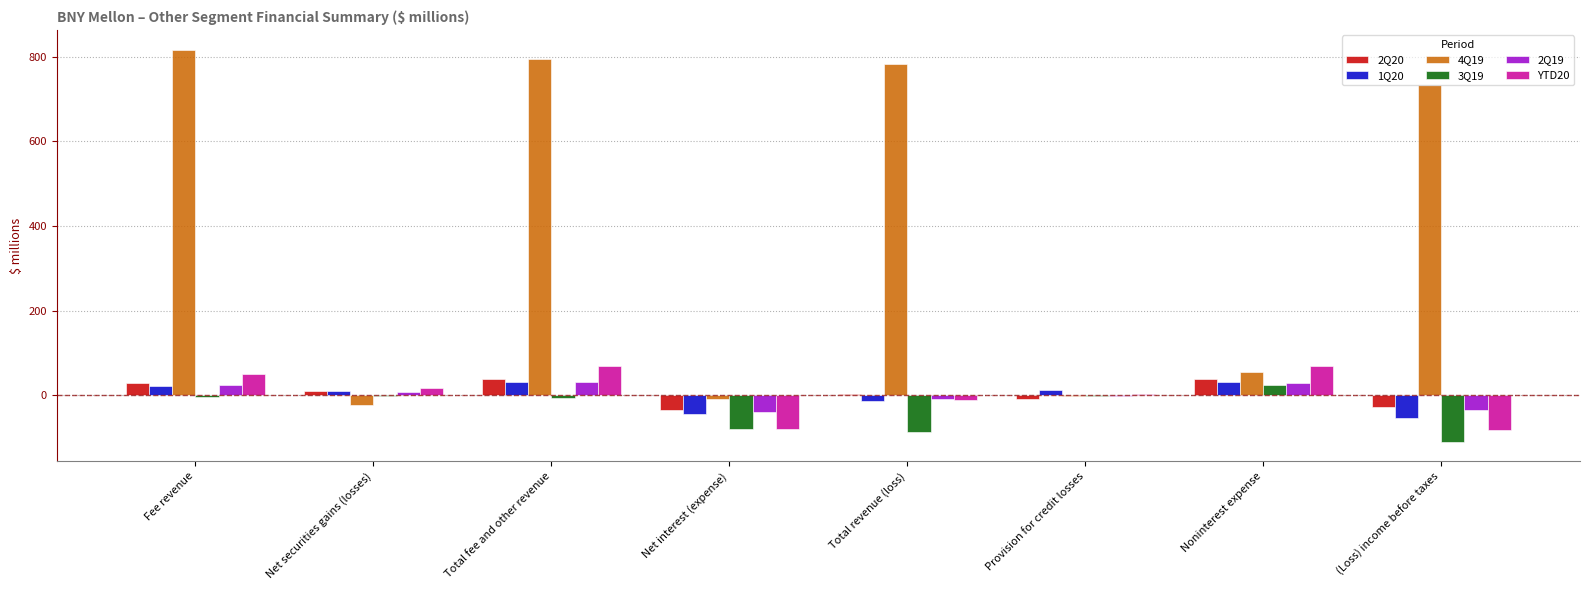

How many data points does each series have?

8